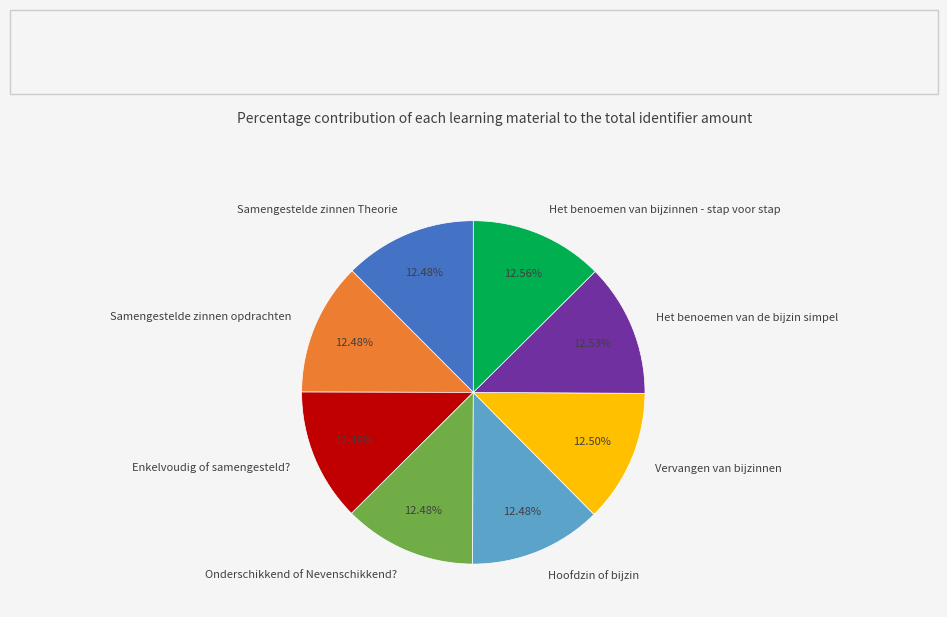

Approximately how many times larger is the value at Samengestelde zinnen Theorie compared to Vervangen van bijzinnen?

1.0